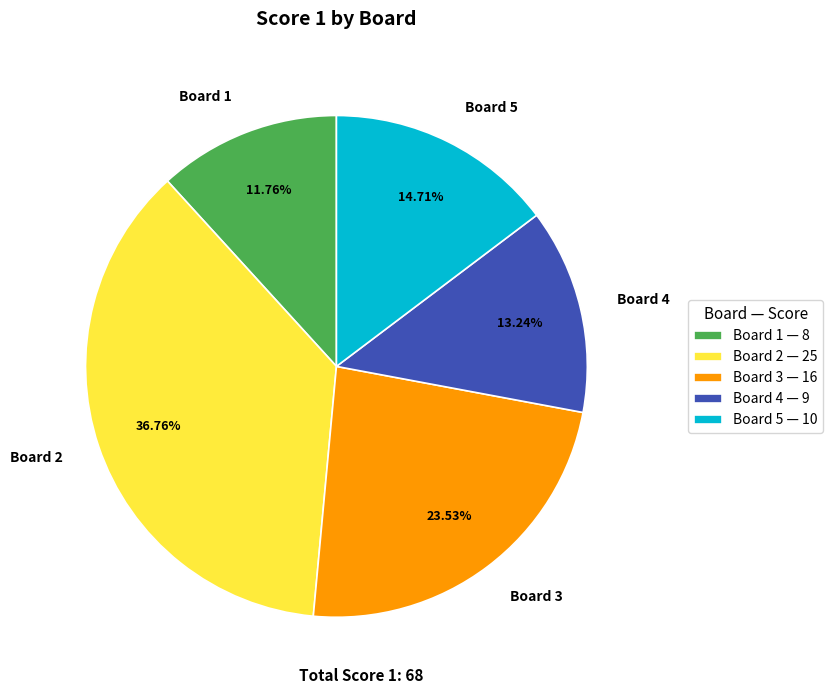

How many segments does this pie chart have?

5